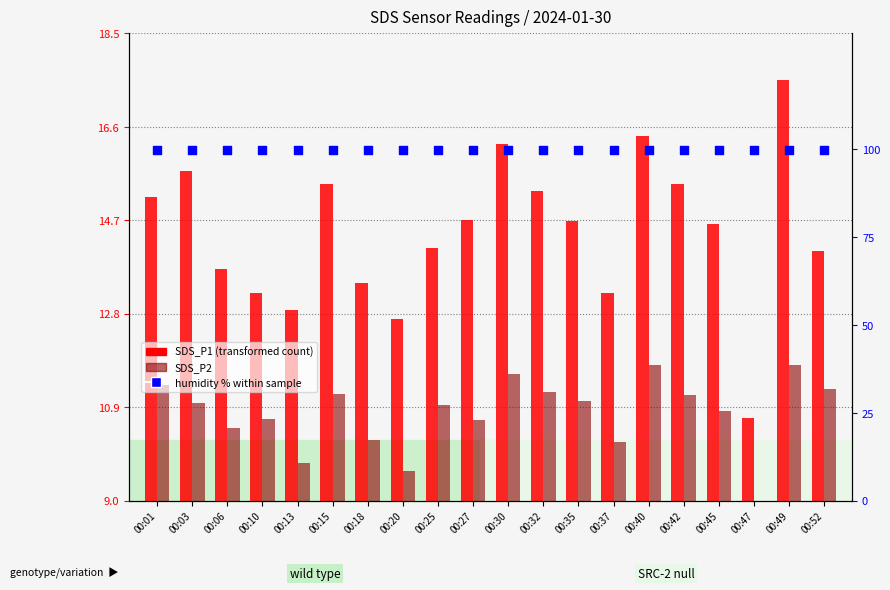

Is the value of SDS_P2 at 00:47 greater than the value of humidity (%) at 00:20?

No